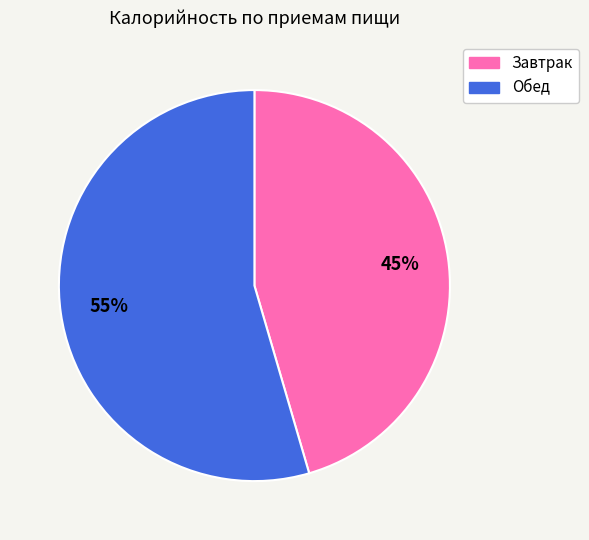

Do Завтрак and Обед together represent more than half of the pie?

Yes